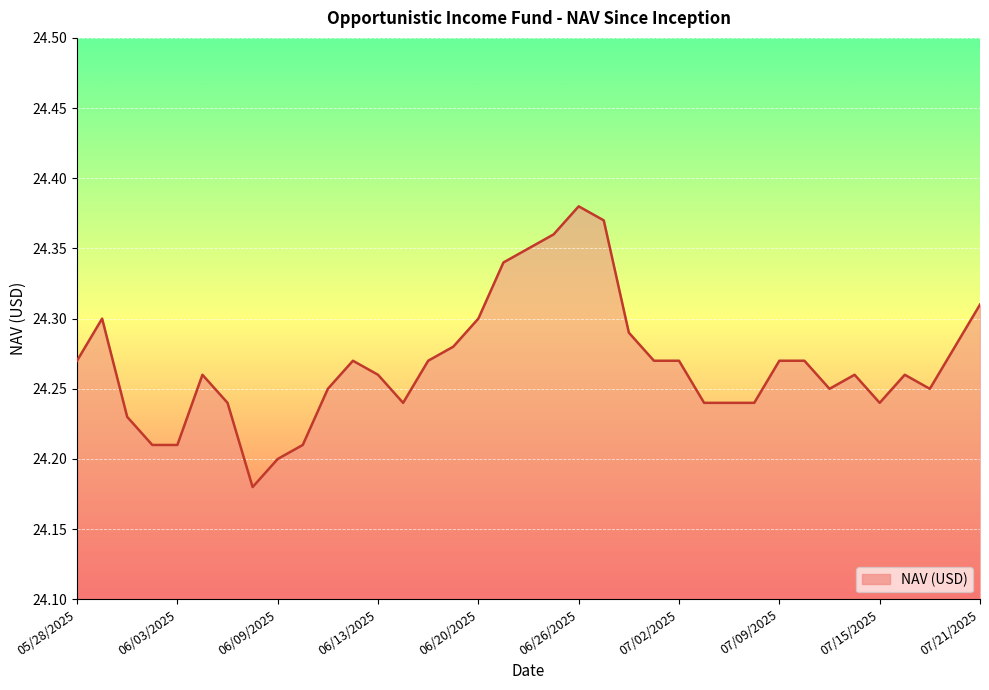

True or false: there are more than 0 points higher than both neighbors.

True